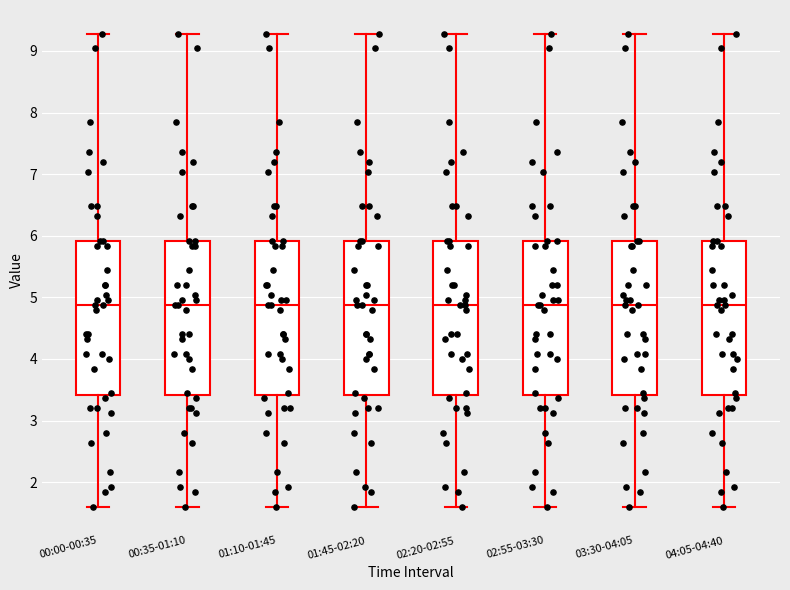

Where is the lower edge of the box for 02:55-03:30 on the y-axis? The values are not printed on the chart, so give them approximately, as read against the axis.

3.4